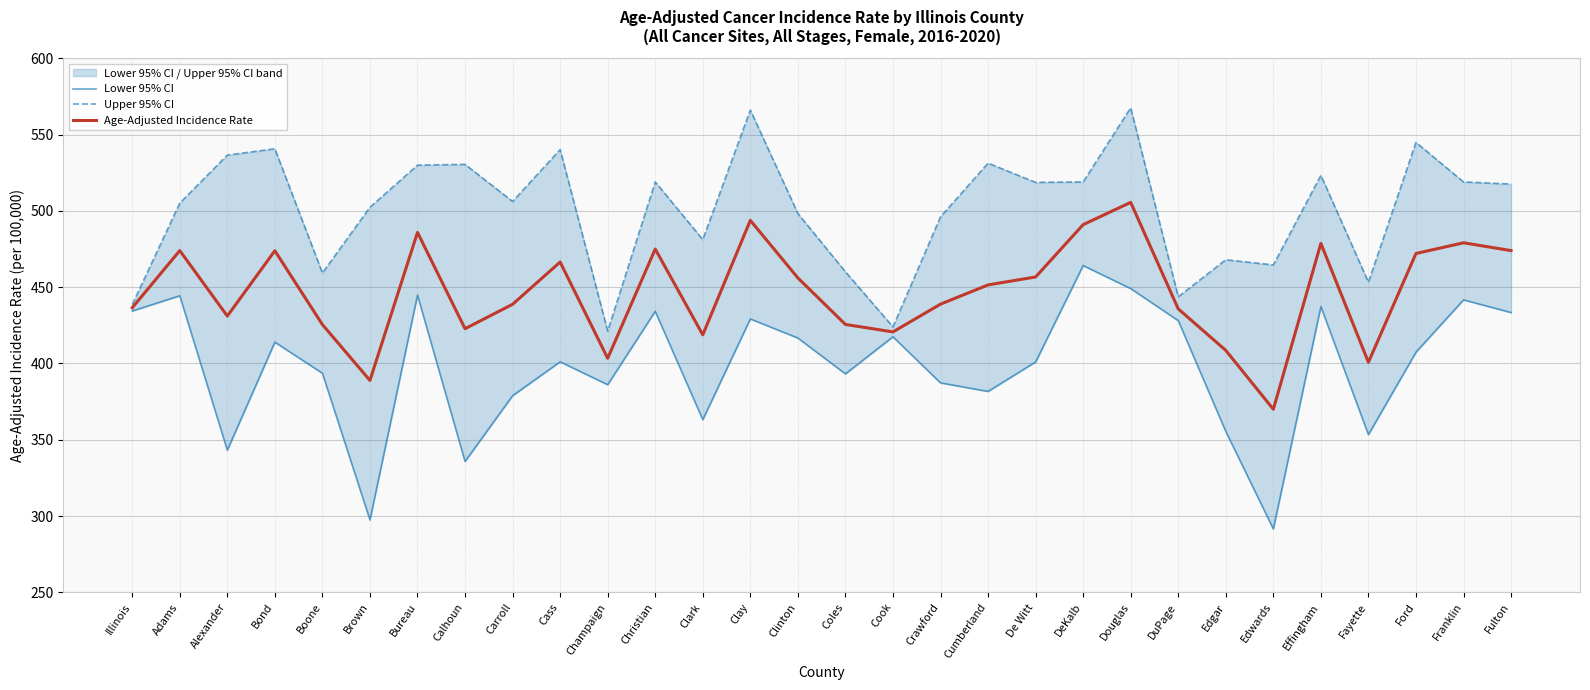

Reading right to left, list all the values displayed in this chart.

Lower 95% CI: 433.4	441.7	407.4	353.4	437.3	291.6	355.5	428.1	449.1	464.2	401.0	381.7	387.3	417.5	393.2	416.7	429.2	363.2	434.2	386.1	401.1	378.9	335.8	444.8	297.5	393.6	414.0	343.2	444.4	434.4
Upper 95% CI: 517.6	519.0	544.9	453.3	523.3	464.6	468.0	443.7	567.6	519.0	518.7	531.3	496.1	424.0	460.1	498.3	566.1	481.2	519.0	421.2	540.2	506.2	530.5	530.0	502.4	459.3	540.7	536.6	505.1	438.6
Age-Adjusted Incidence Rate: 474.0	479.1	472.1	400.8	478.7	370.0	408.6	435.8	505.6	491.0	456.7	451.5	438.9	420.7	425.6	456.1	493.8	418.8	475.0	403.4	466.5	438.8	422.8	485.9	388.9	425.5	473.9	431.1	474.0	436.5